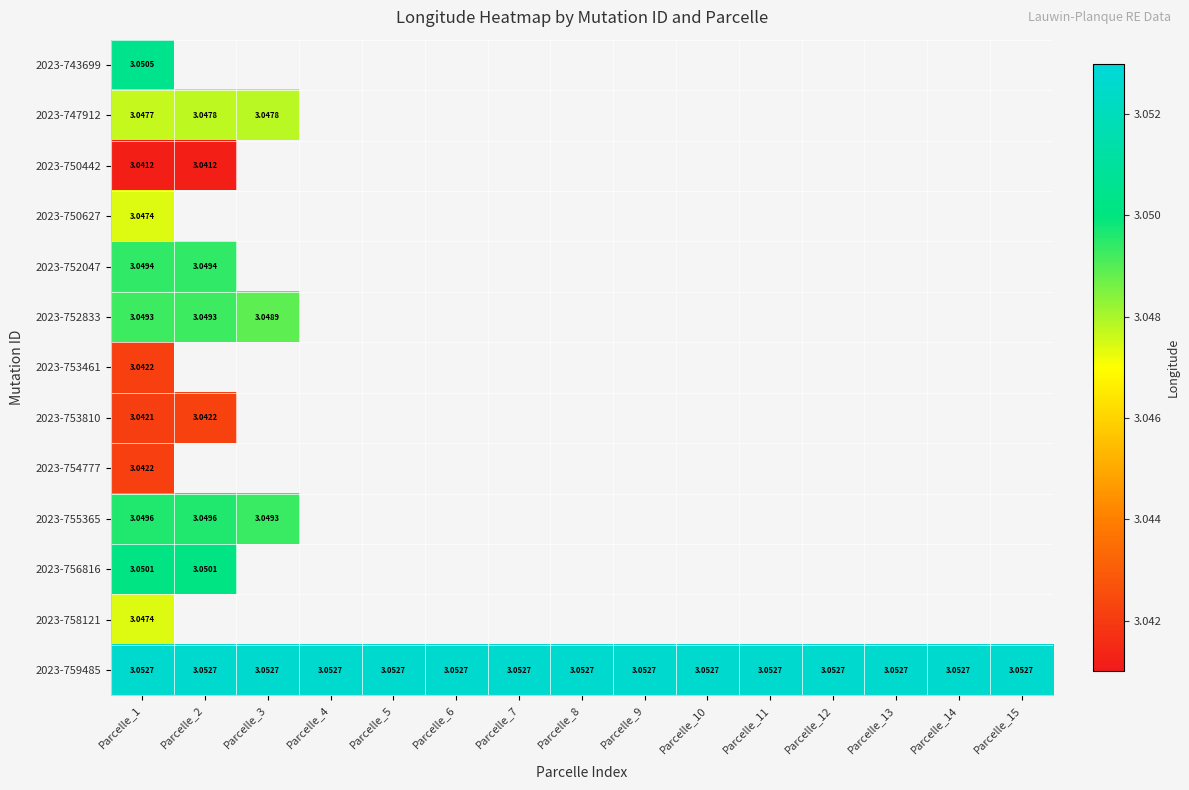

Where is 2023-753461 nearest to the value 3?

Parcelle_1